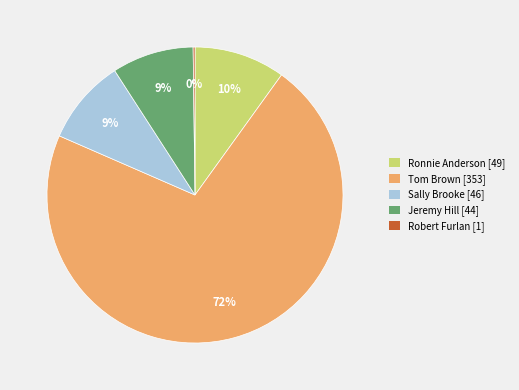

Do Jeremy Hill [44] and Sally Brooke [46] together represent more than half of the pie?

No